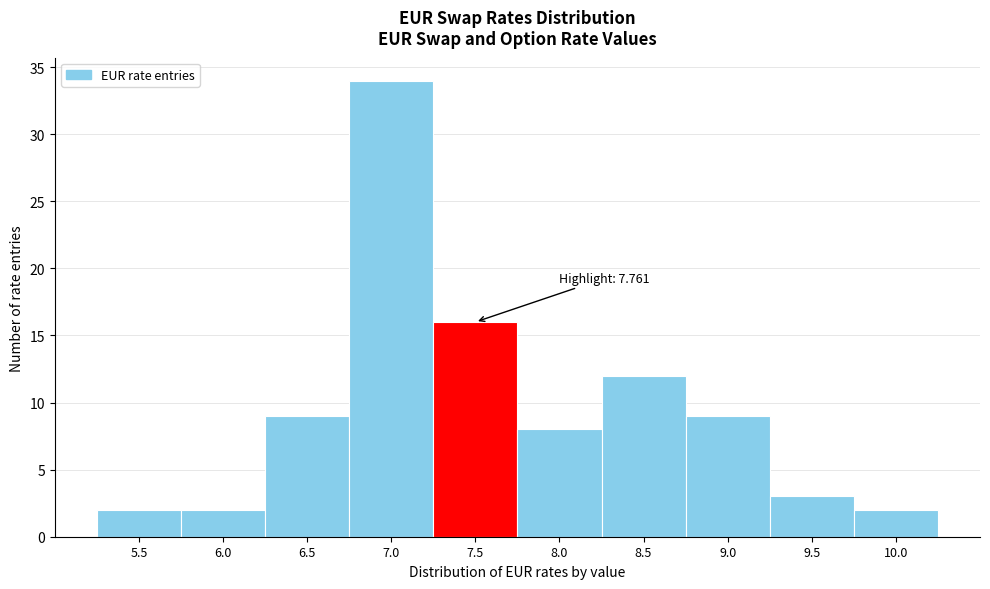

Reading left to right, transcribe all the data shown in this chart.

2	2	9	34	16	8	12	9	3	2